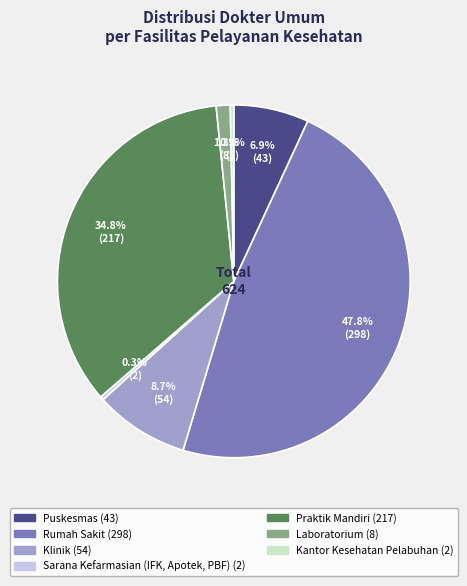

How many segments does this pie chart have?

7